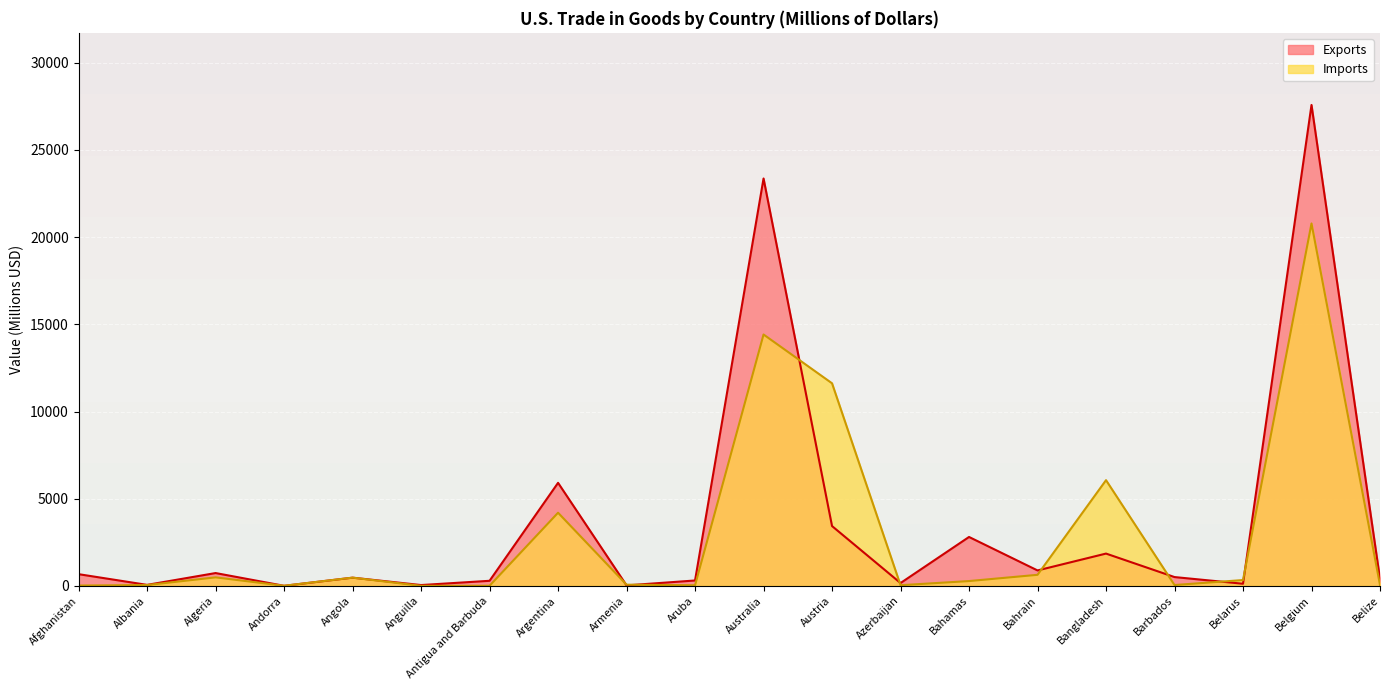

Does the chart display data point markers on the line(s)?

No